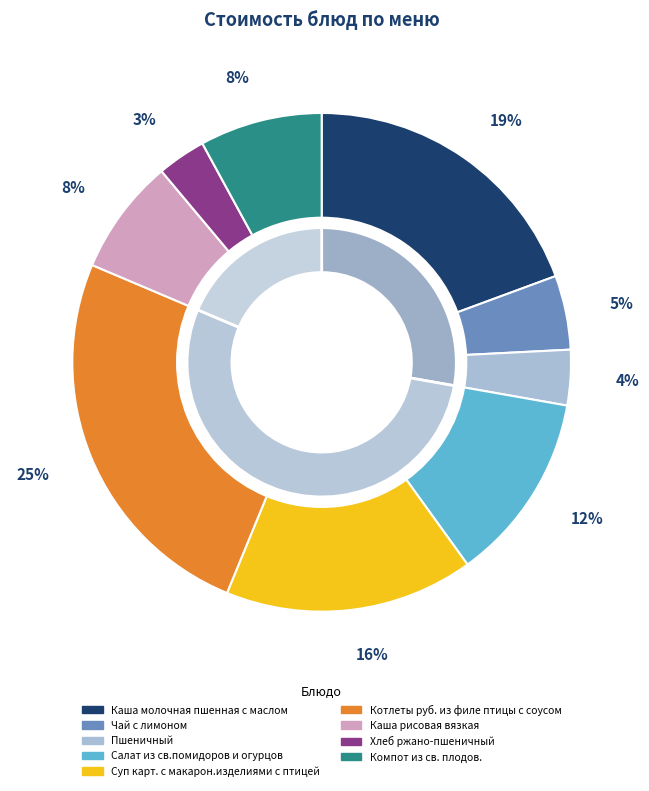

To the nearest percent, what is the combined percentage of Каша рисовая вязкая and Каша молочная пшенная с маслом?

27%